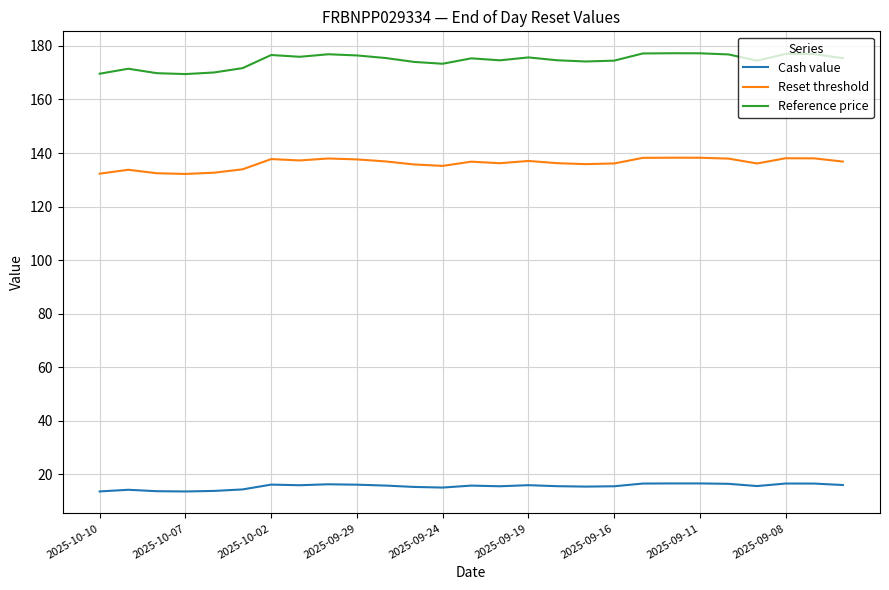

In Cash value, how many points are lower than both neighbors (excluding endpoints)?

6